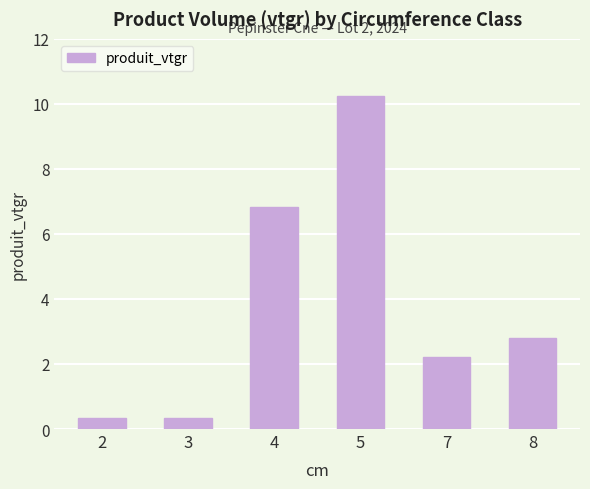

Reading left to right, list all the values displayed in this chart.

0.3	0.3	6.8	10.2	2.2	2.8